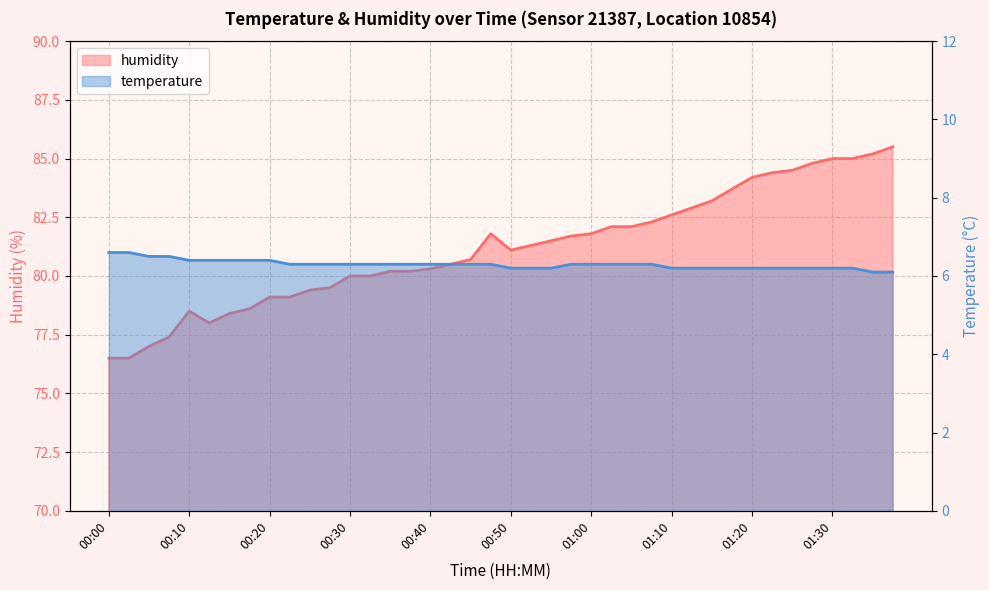

True or false: temperature and humidity cross at least once.

False